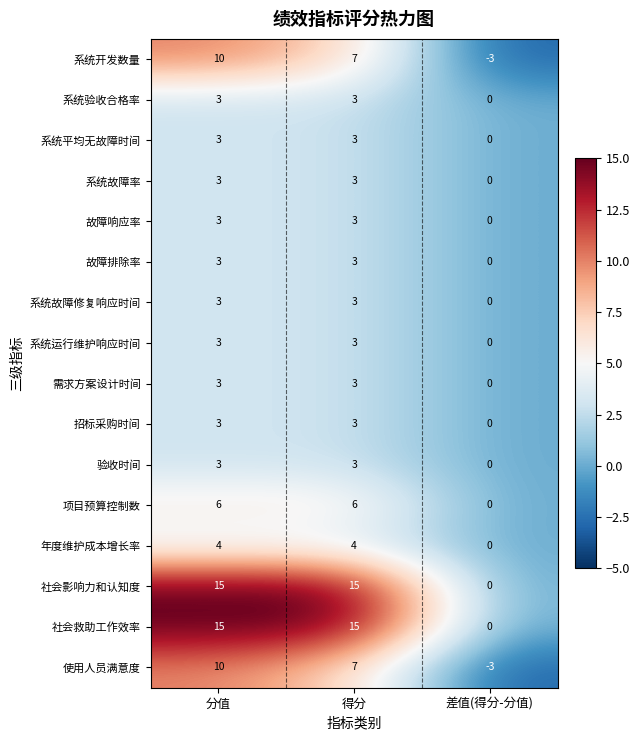

How many 项目预算控制数 values are between 0 and 6?

3